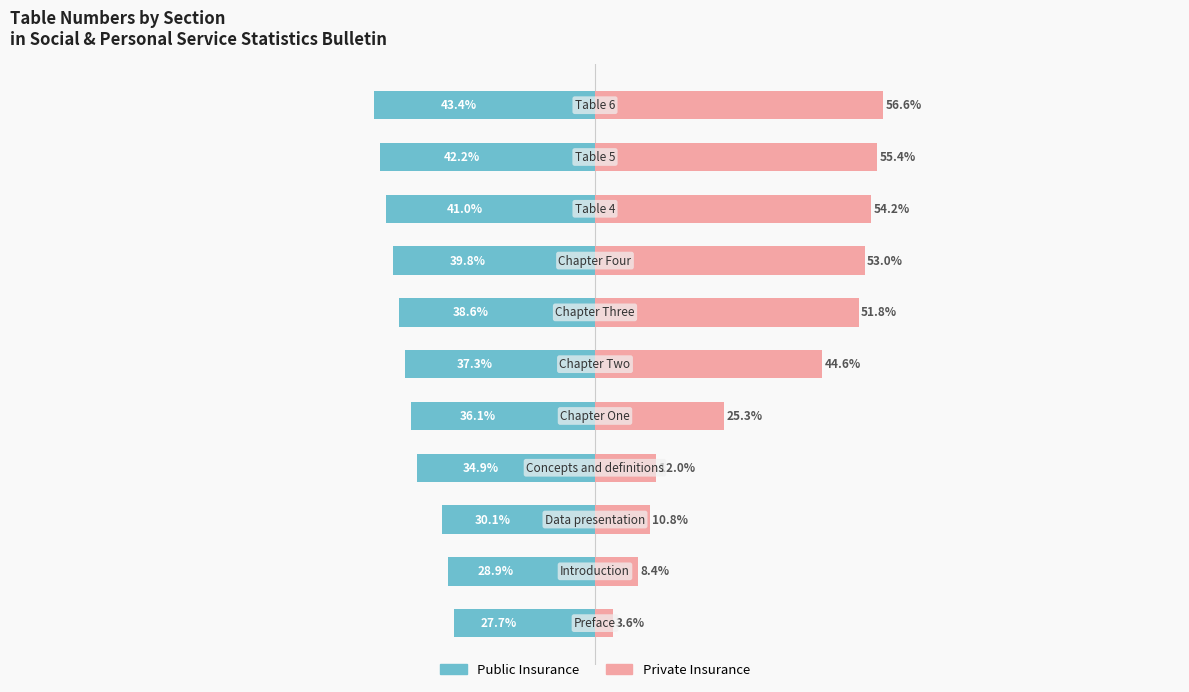

The value of Private Insurance at 9 is 86.0. True or false?

False